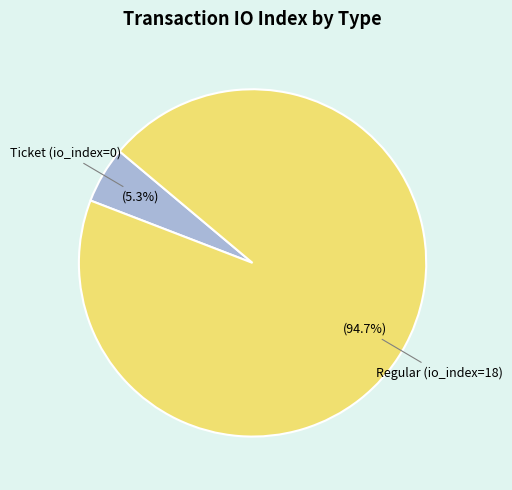

Which has a higher value, Ticket (io_index=0) or Regular (io_index=18)?

Regular (io_index=18)